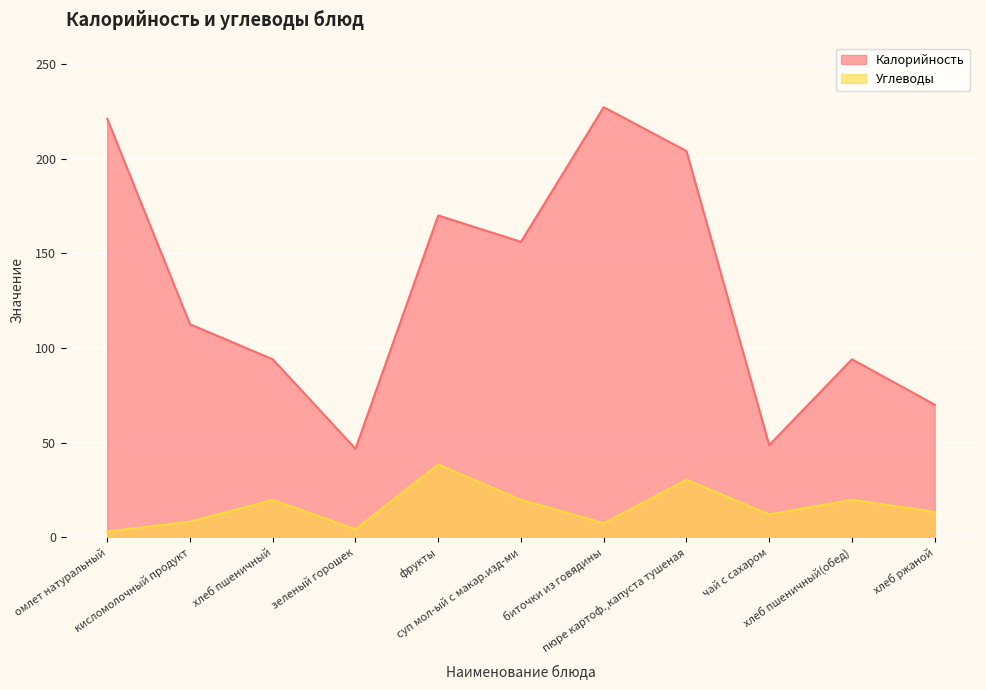

How many values in the Углеводы series exceed 13?

6